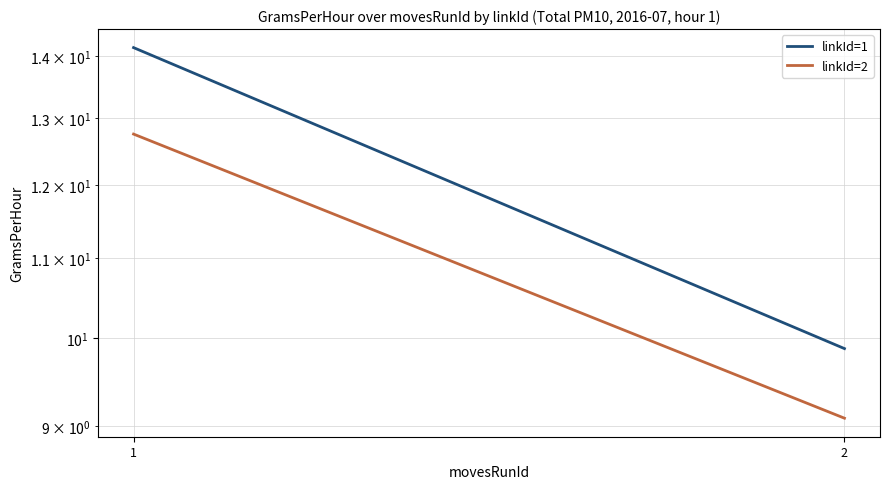

Is the value of linkId=1 at 2 greater than the value of linkId=2 at 1?

No